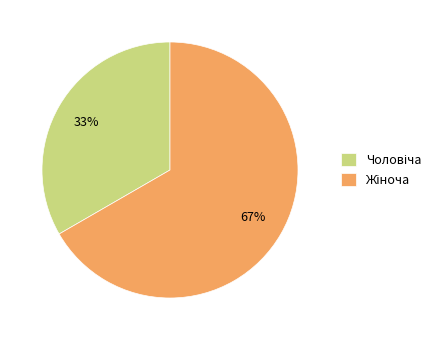

To the nearest percent, what is the average slice percentage?

50%